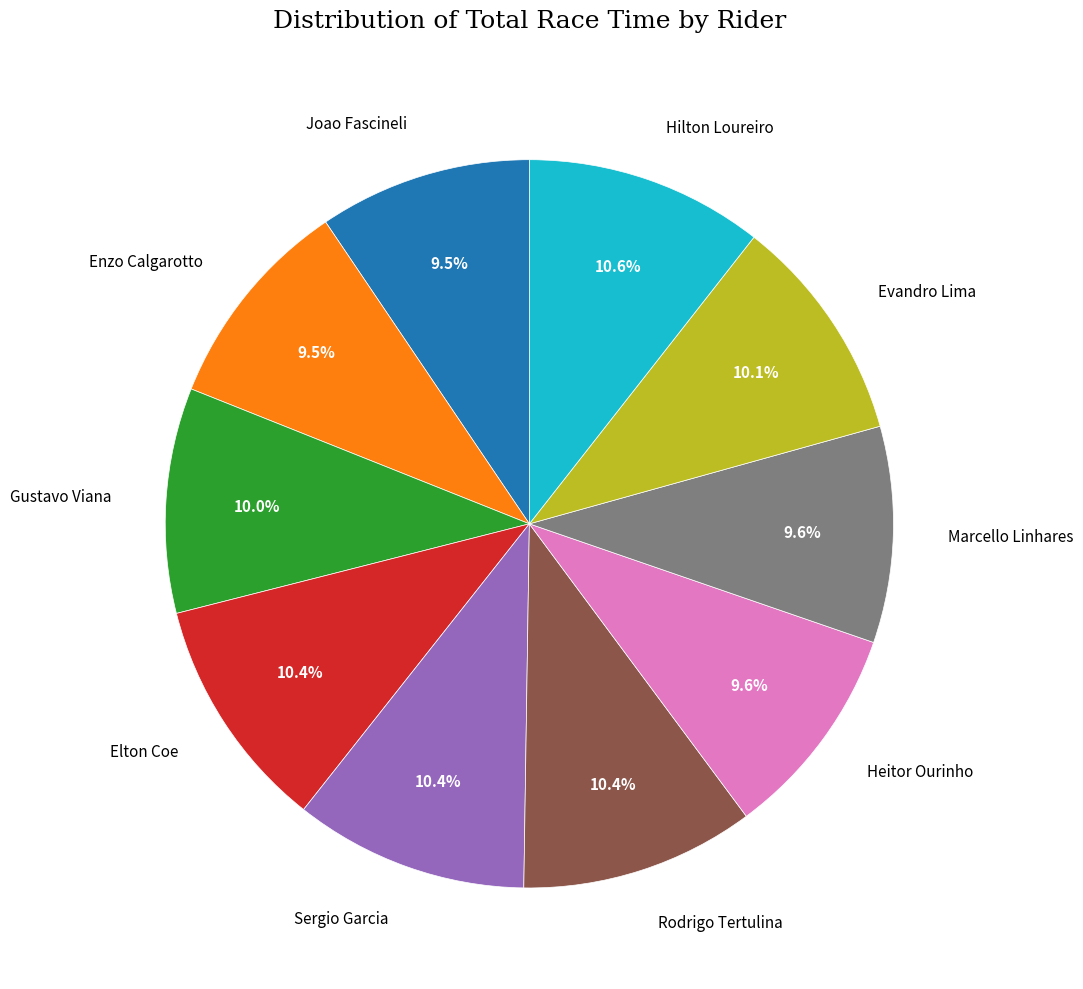

To the nearest percent, what portion does Rodrigo Tertulina represent?

10%